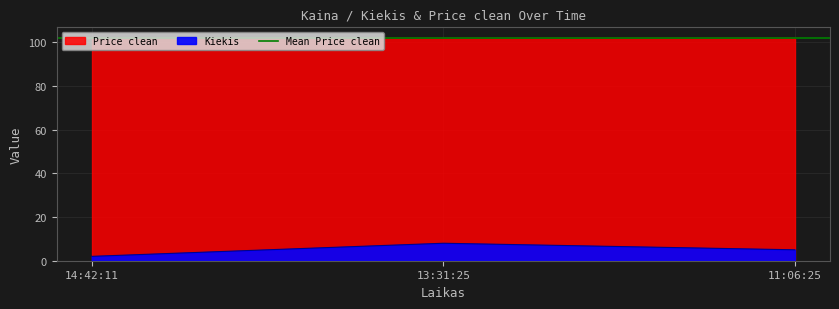

Which category has the highest value across all series?

13:31:25